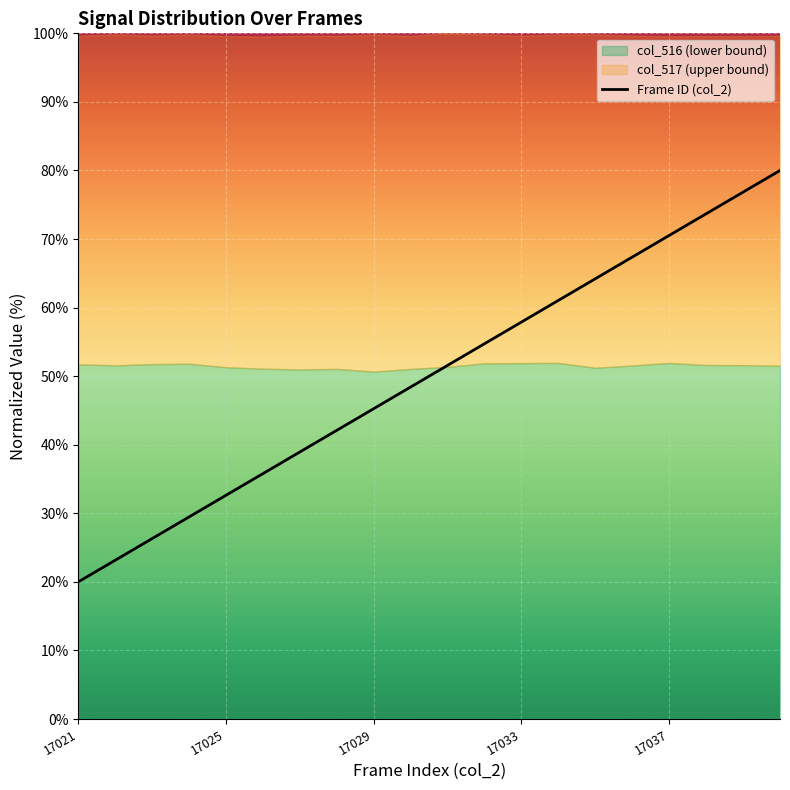

What is the smallest value displayed?

20.0